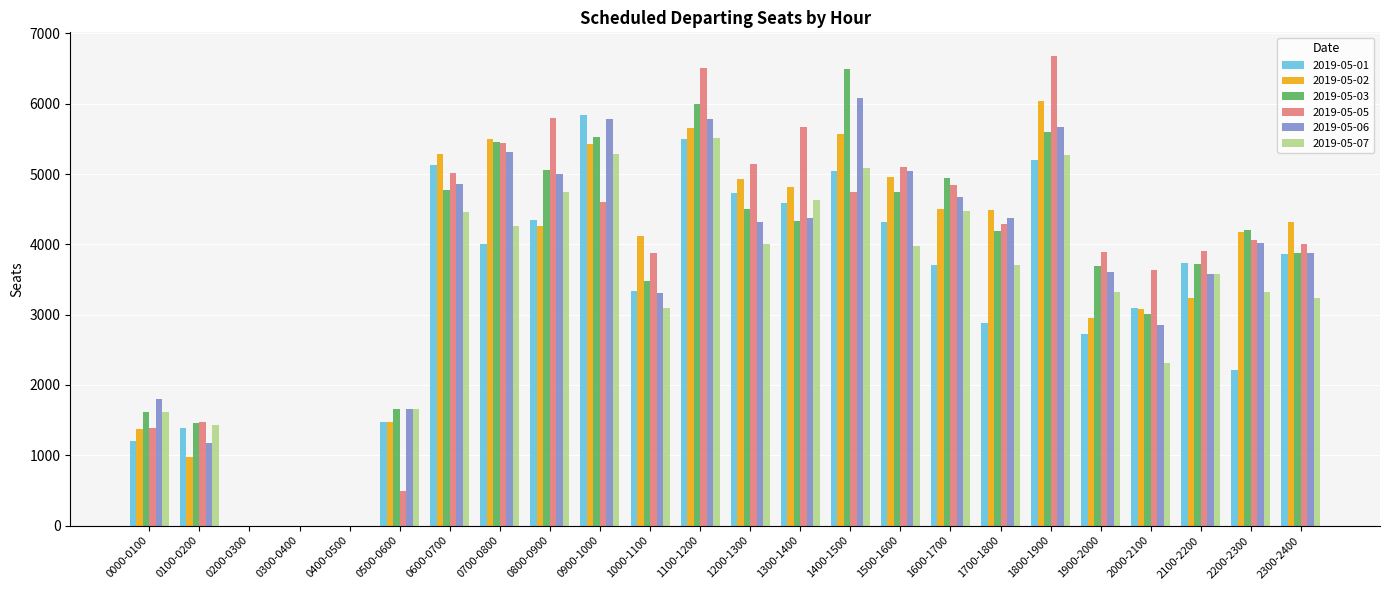

What is the average value of the 2019-05-07 series?

3292